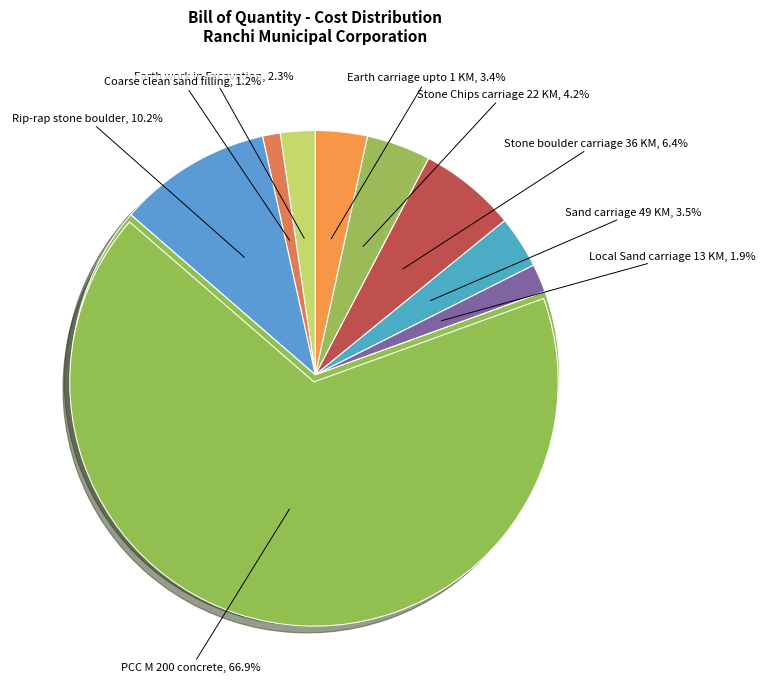

Is it true that Stone boulder carriage 36 KM is 6% of the pie?

True